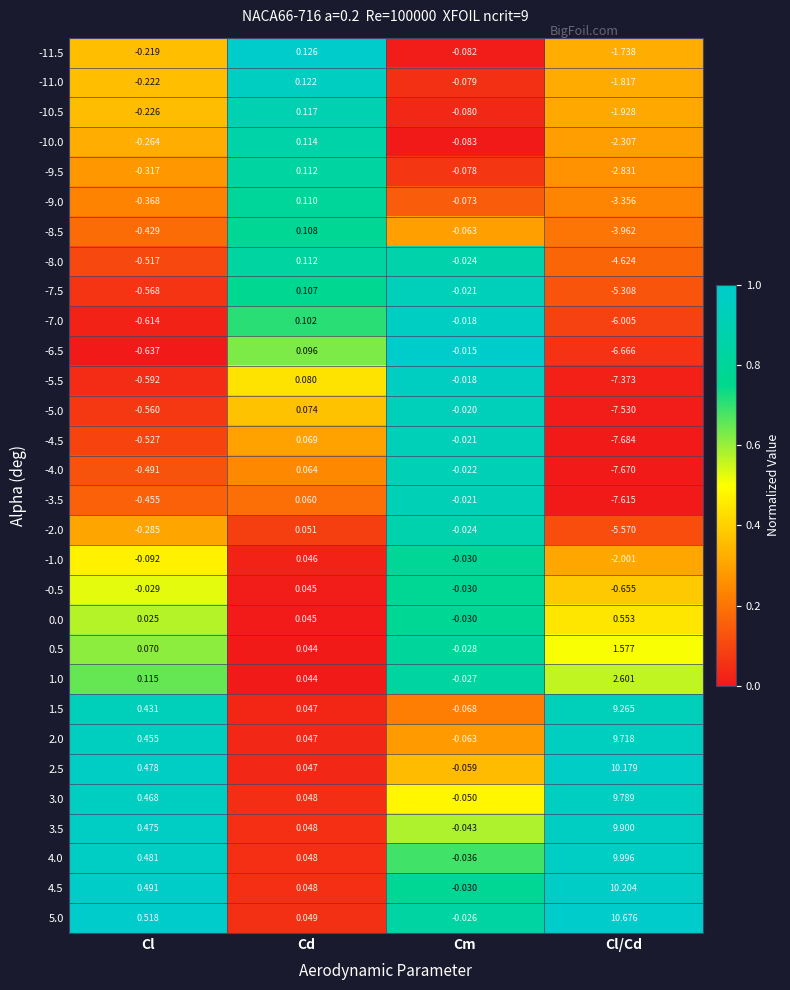

Which series has the largest total across all categories?

5.0